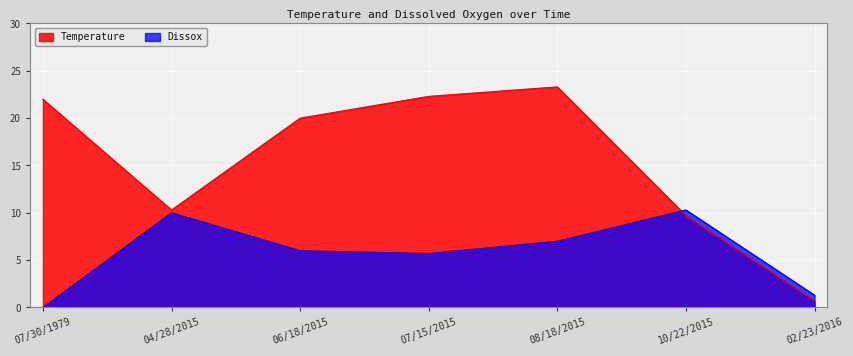

True or false: Dissox has more than 1 points higher than both neighbors.

True